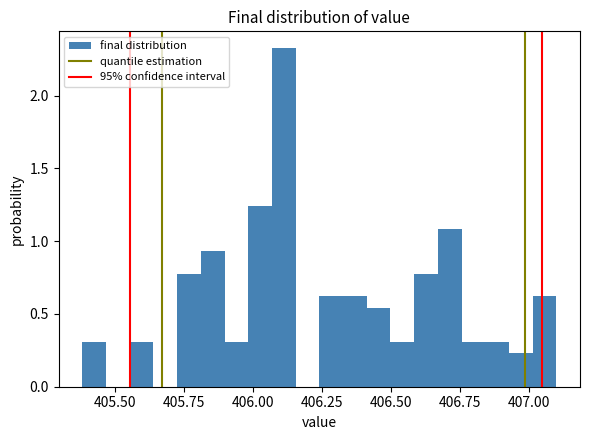

Around what value on the x-axis is the tallest bar? Give the approximate position of its centre, as read against the axis.

406.10